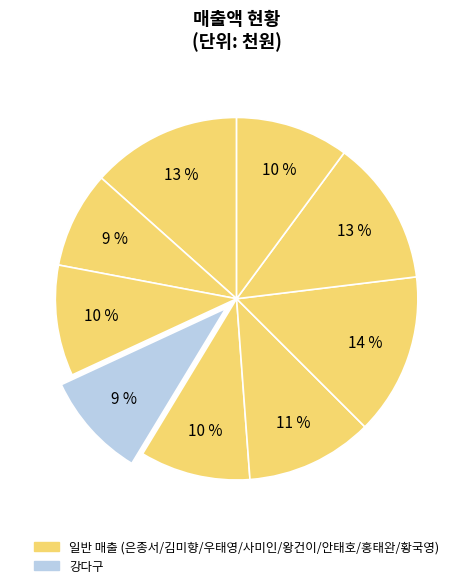

How many slices are in this pie chart?

9